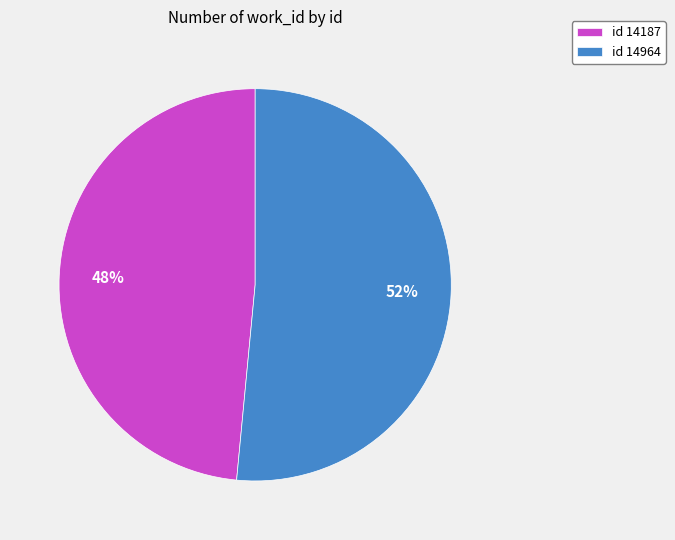

Rank the categories by value from highest to lowest.

id 14964, id 14187